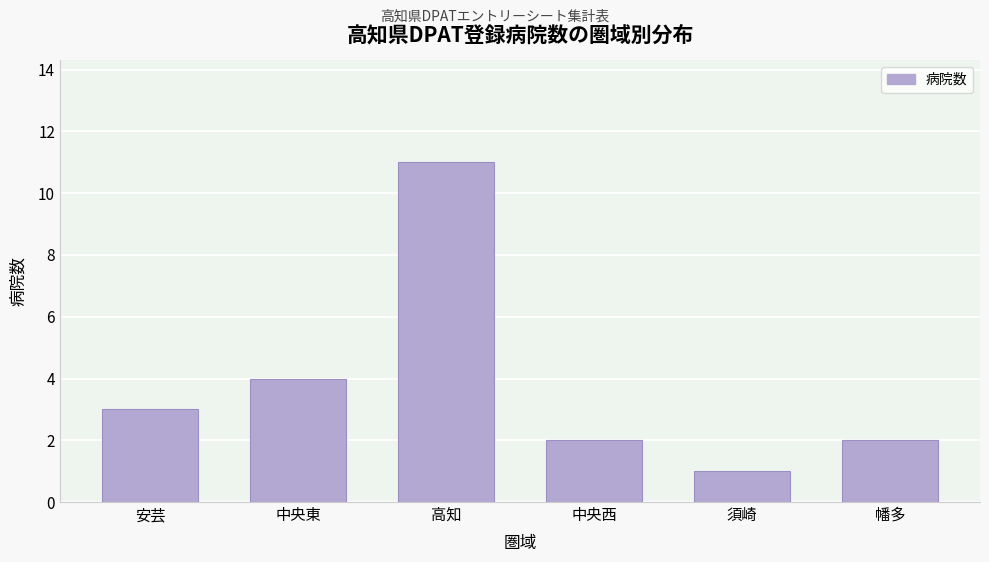

Reading left to right, what are all the values shown in this chart?

3	4	11	2	1	2